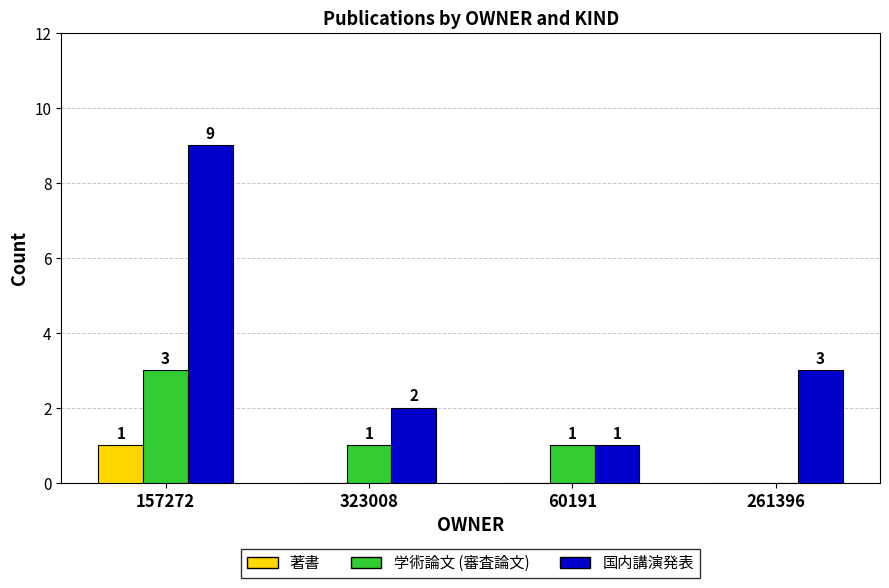

What is the maximum value shown in the chart?

9